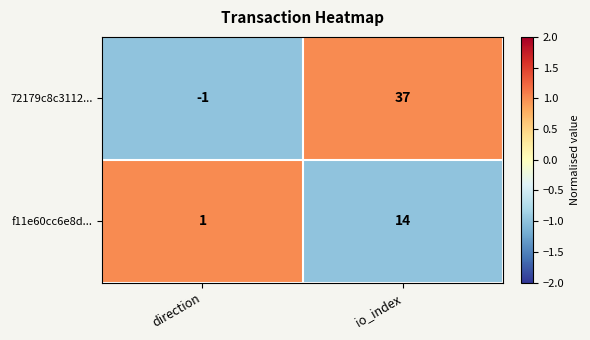

Reading left to right, what are all the values shown in this chart?

72179c8c3112...: -1	37
f11e60cc6e8d...: 1	14